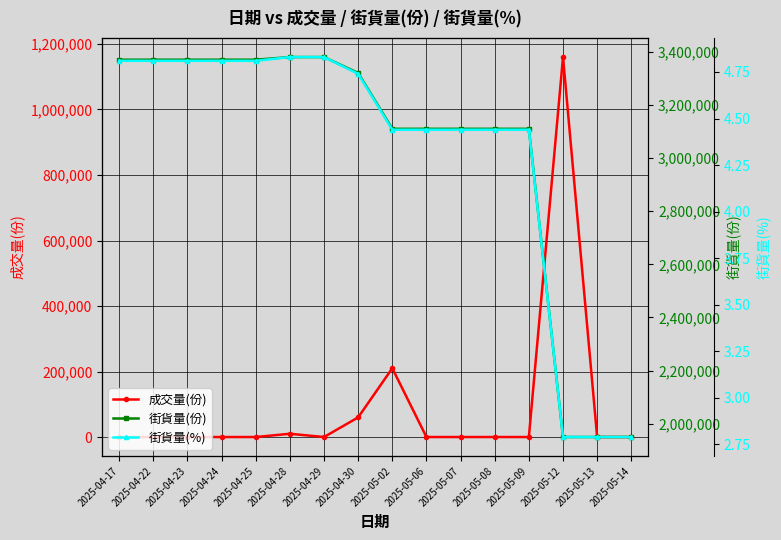

True or false: 街貨量(份) and 街貨量(%) cross at least once.

False